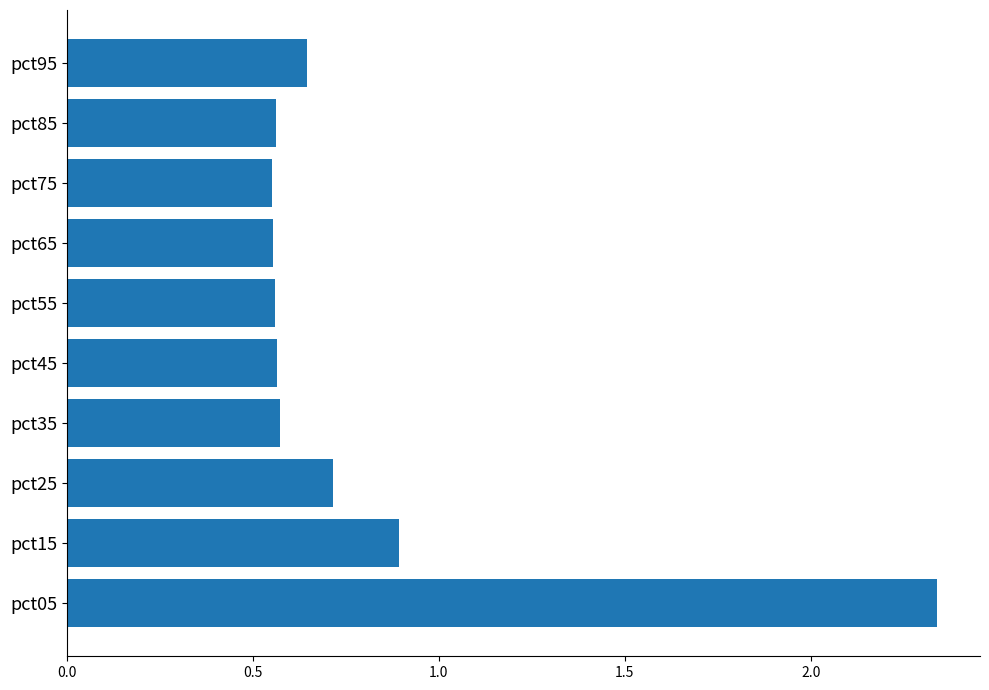

How many bars are there in total?

10